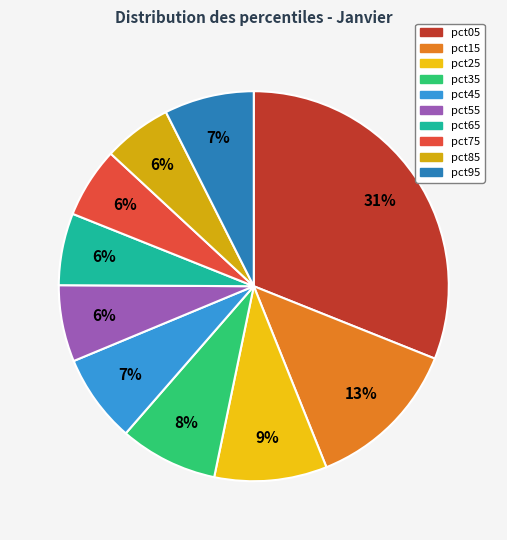

To the nearest percent, what is the average slice percentage?

10%